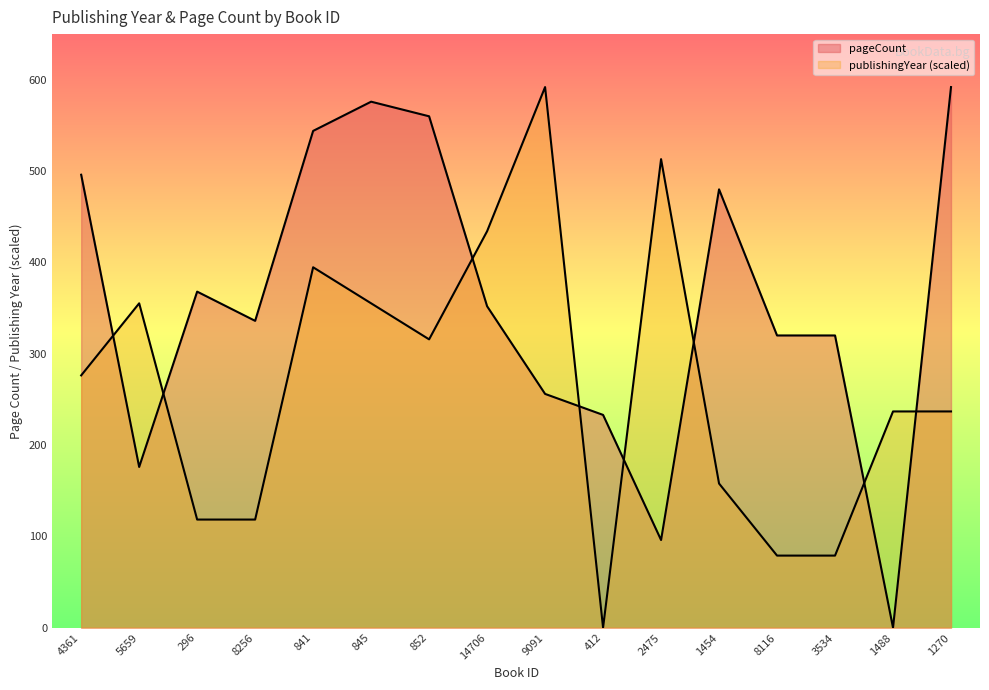

Which label corresponds to the largest value in the chart?

9091